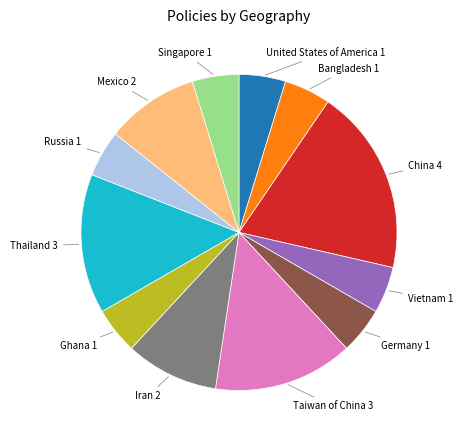

Is there any slice that represents more than half of the pie?

No